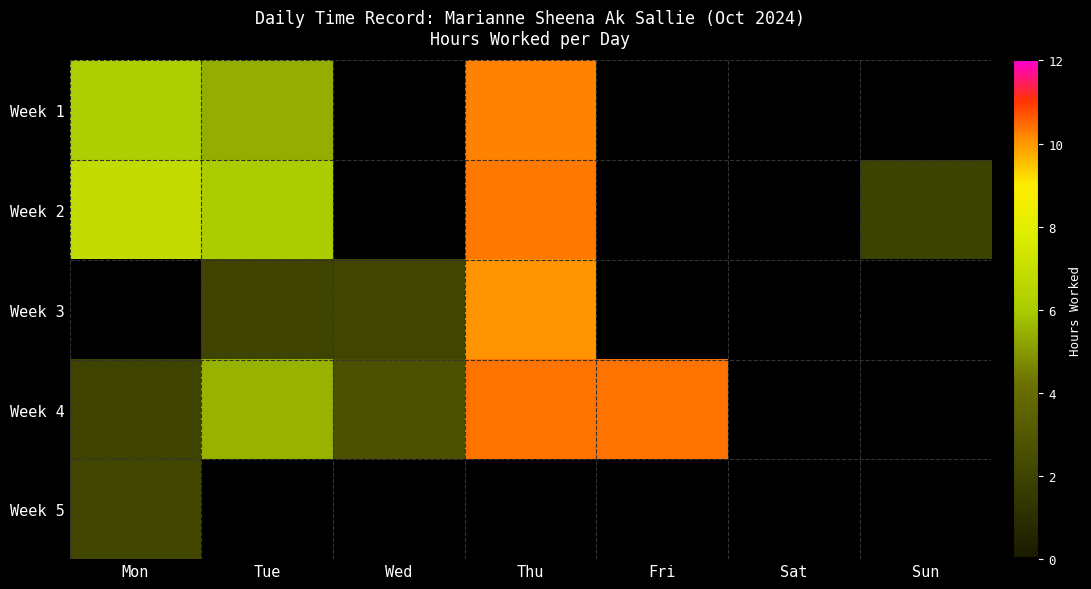

What is the maximum value shown in the chart?

10.4